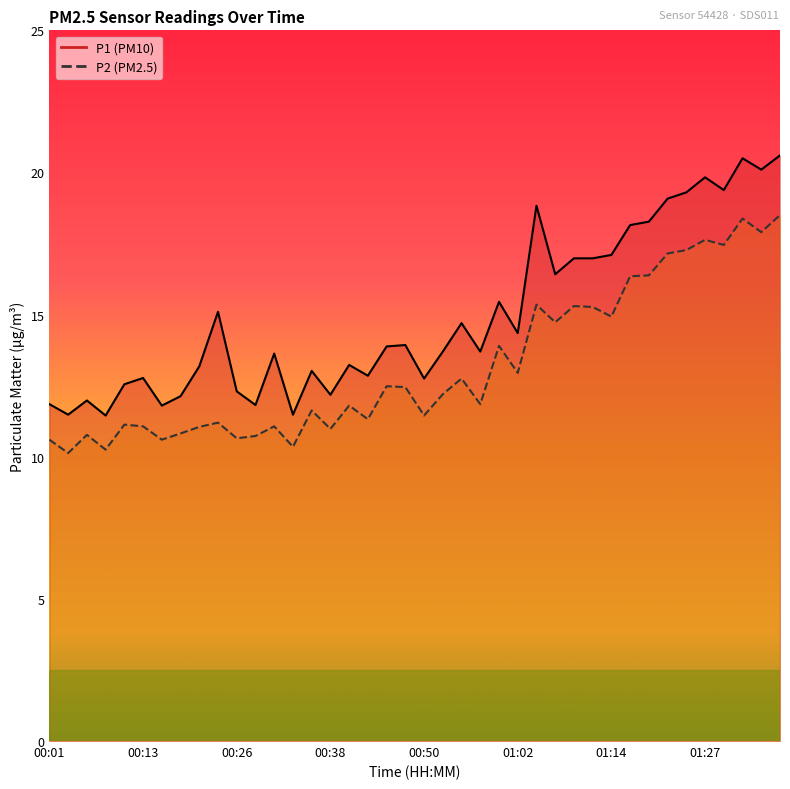

Is it true that P1 equals 19.5 at 00:38?

False